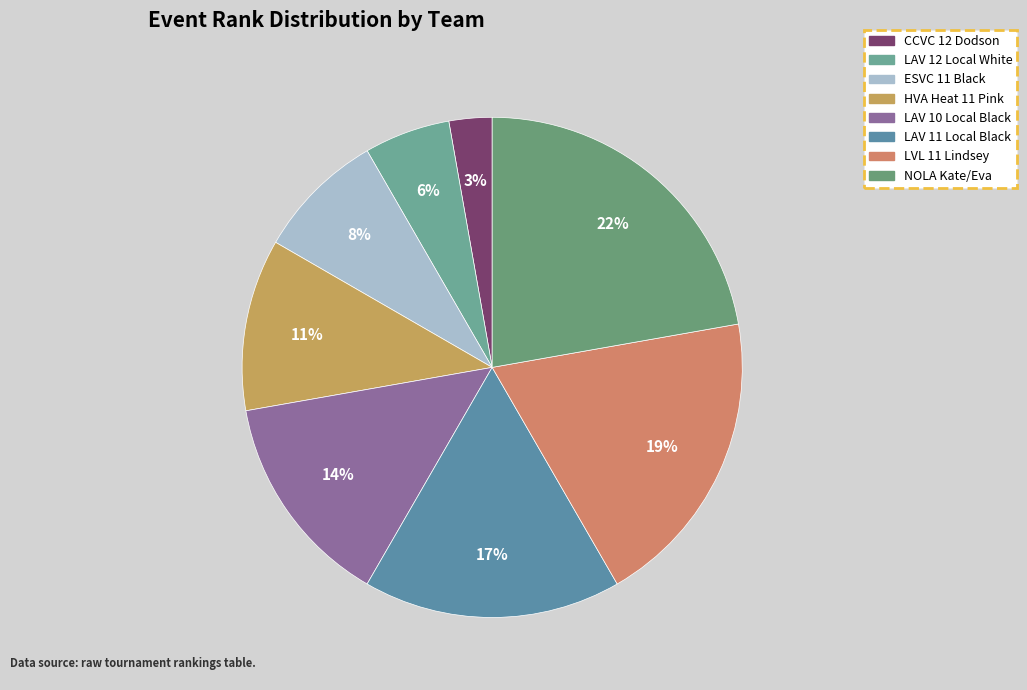

What percentage is NOT represented by CCVC 12 Dodson?

97.2%